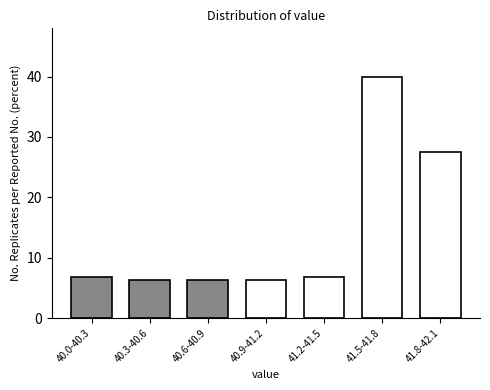

What is the maximum value shown in the chart?

40.0